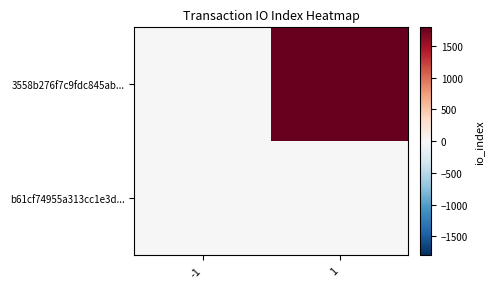

Which series has the largest total across all categories?

3558b276f7c9fdc845ab...